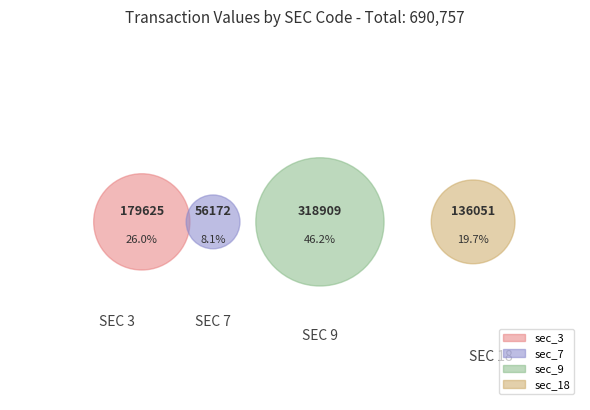

Is there a majority slice in this chart?

No